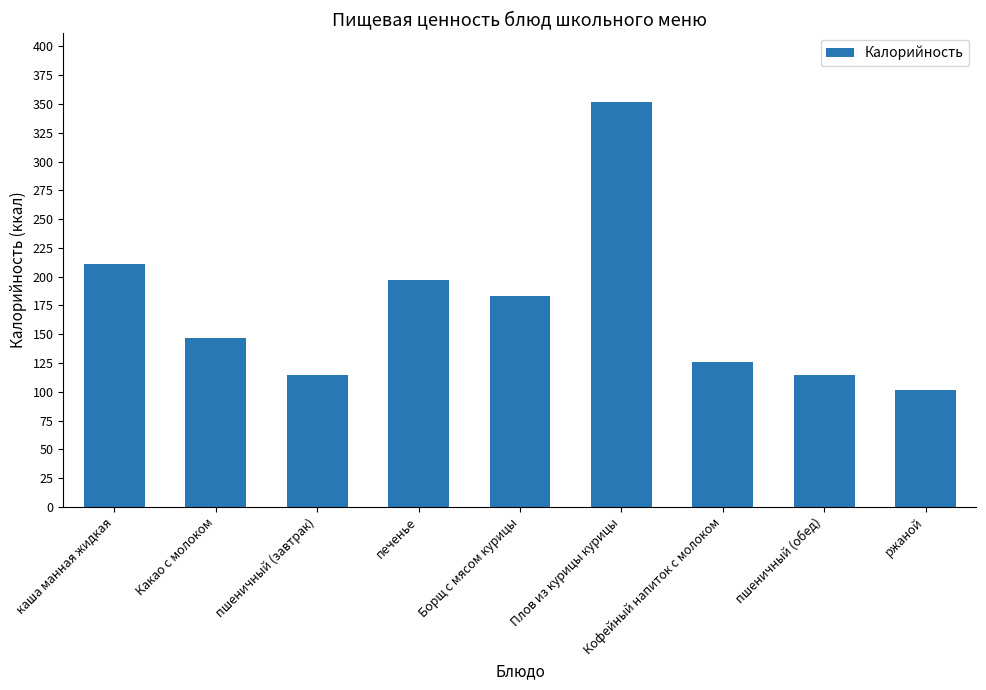

Are the bars grouped side by side (vs. stacked)?

No